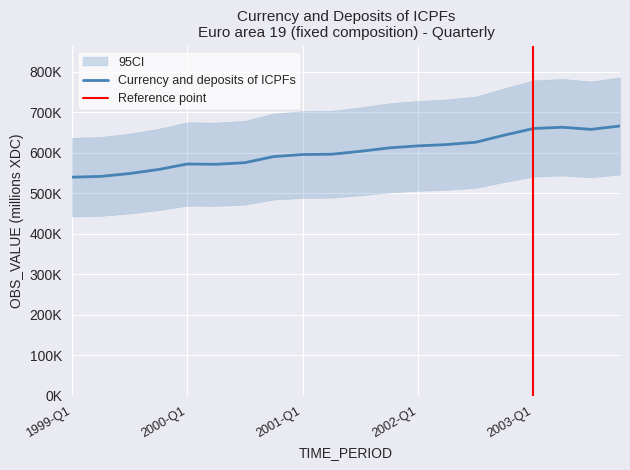

True or false: the data shows 539724.8 at 1999-Q1.

True